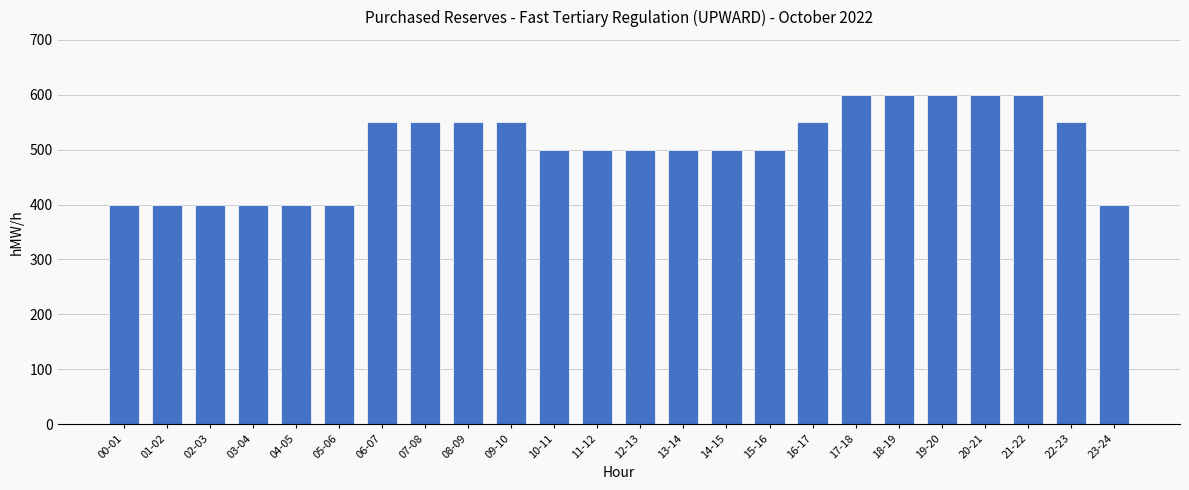

Count the values in the range 400 to 550.

19